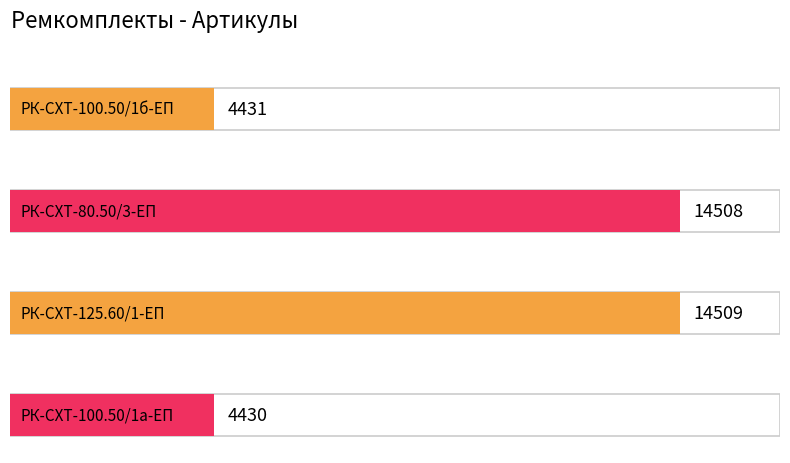

What is the greatest value displayed?

14509